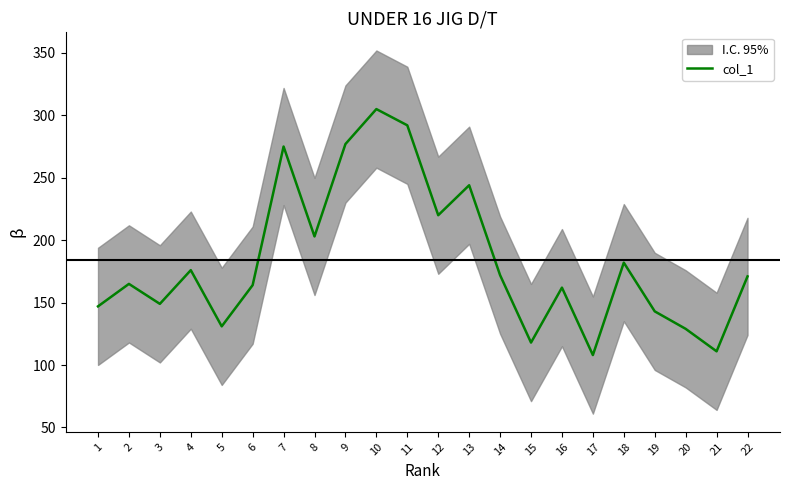

List the labels in order of value, smallest first.

17, 21, 15, 20, 5, 19, 1, 3, 16, 6, 2, 22, 14, 4, 18, 8, 12, 13, 7, 9, 11, 10